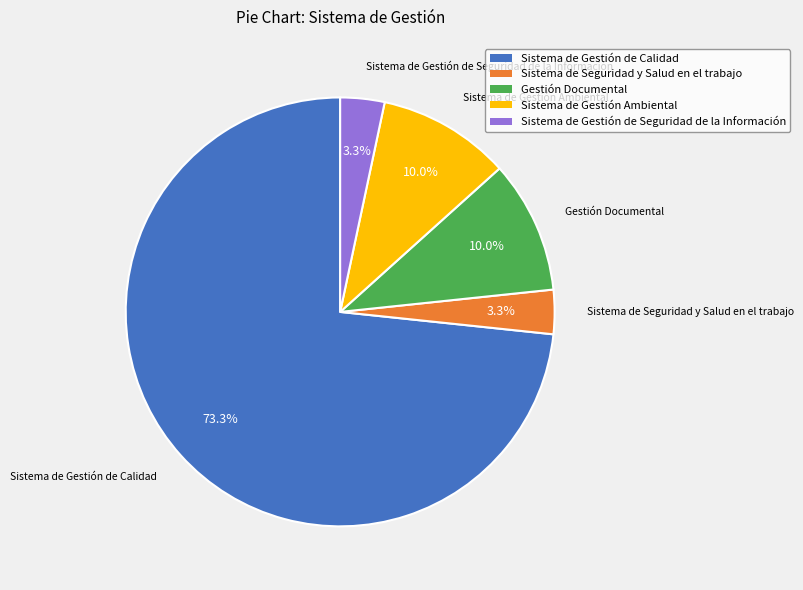

Does any single category account for the majority?

Yes